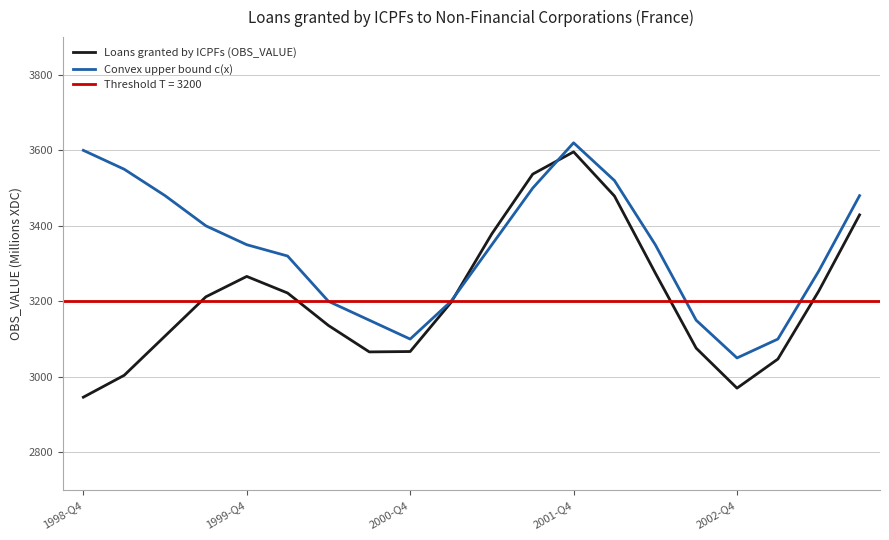

What is the sum of the Convex upper bound c(x) values at 13 and 10?

6870